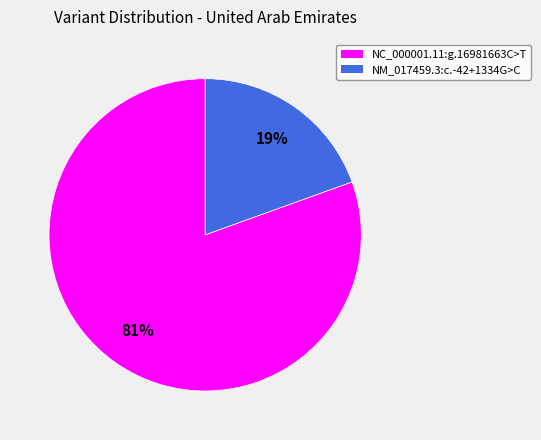

True or false: NC_000001.11:g.16981663C>T accounts for 81% of the total.

True